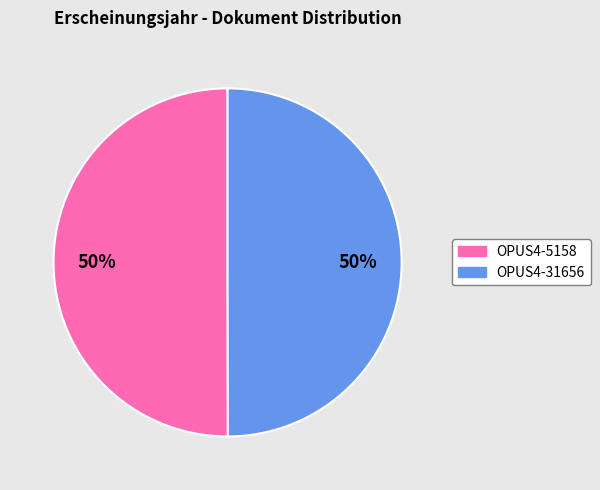

Count the number of slices in the pie.

2